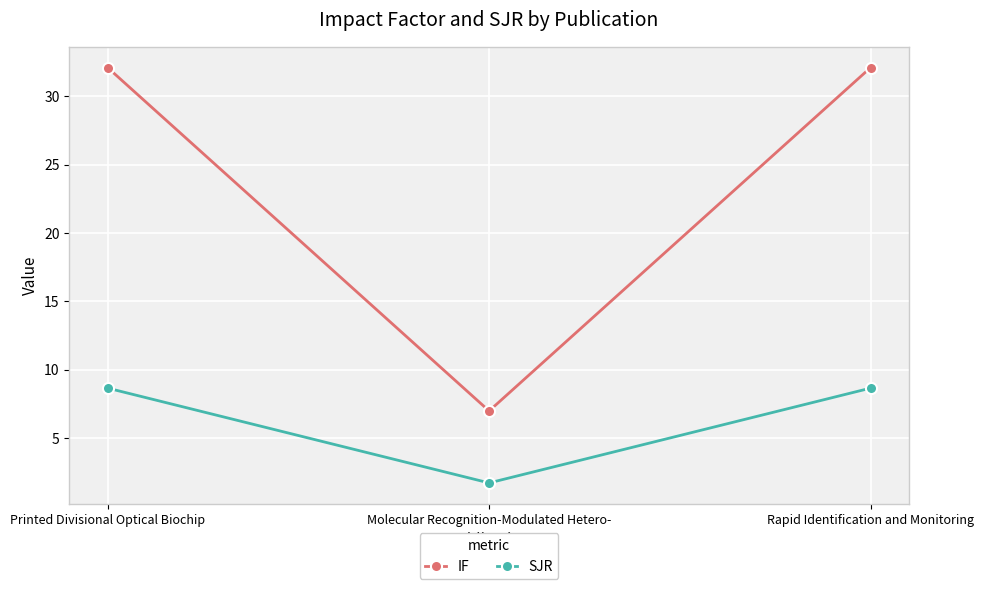

Where is SJR nearest to the value 5?

Molecular Recognition-Modulated Hetero-